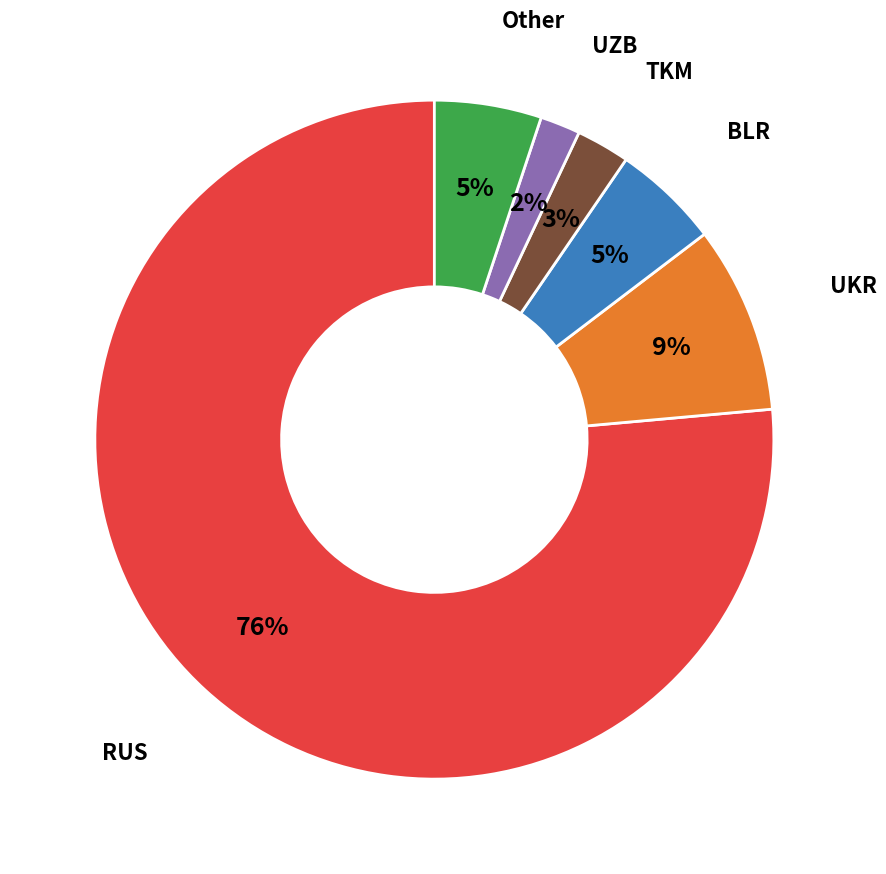

What is the ratio of the value at Other to the value at BLR?

1.0